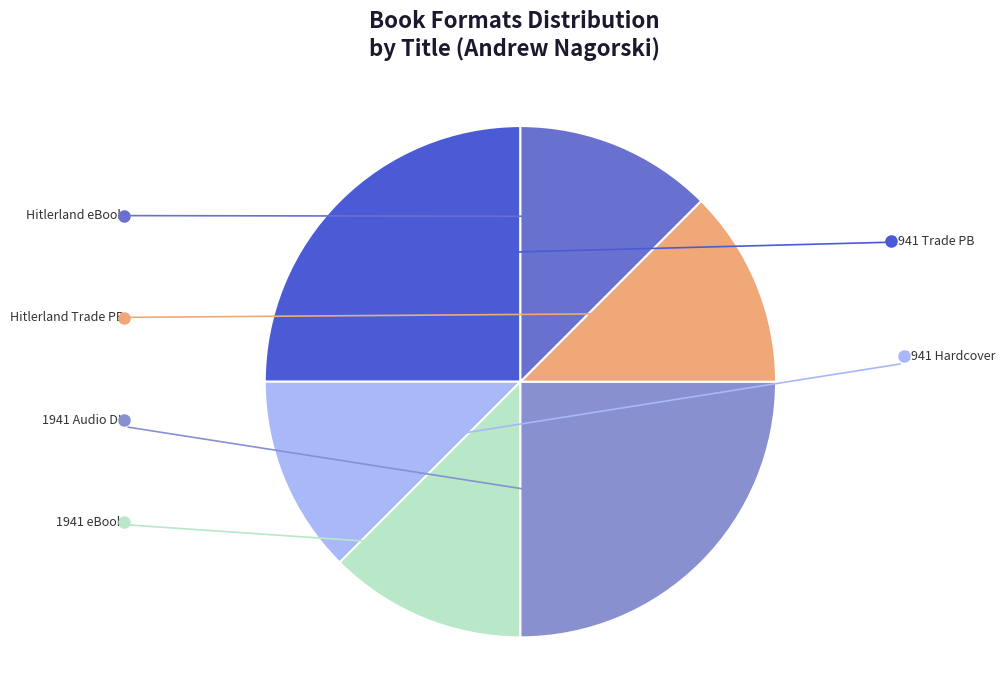

Does any single category account for the majority?

No